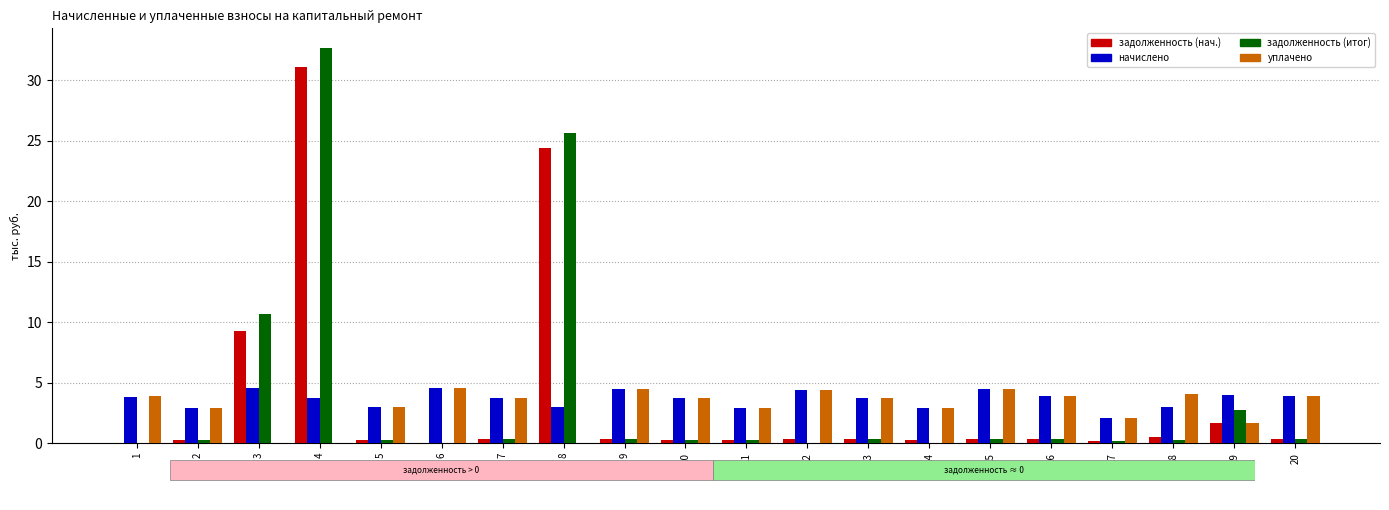

What is the total value across all series at 7?

8.2